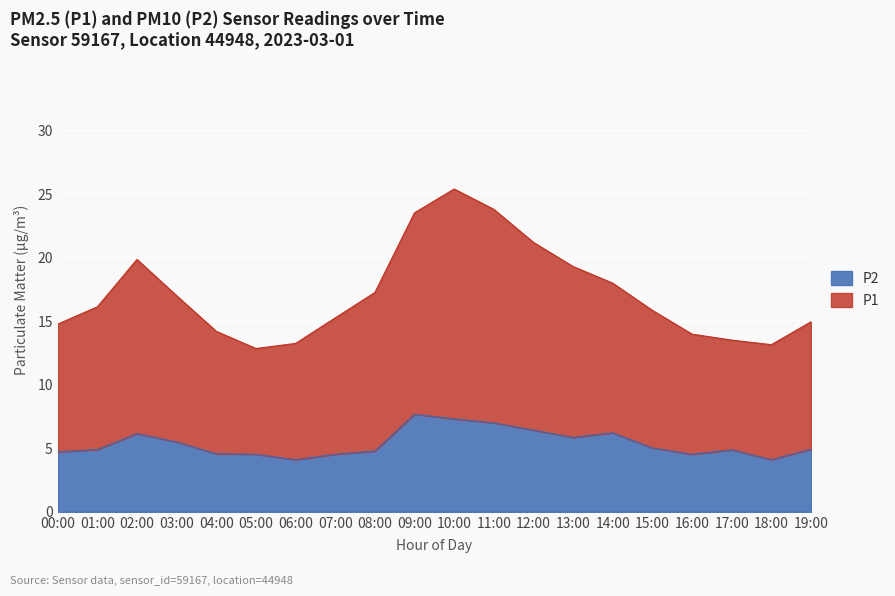

Rank the categories by P2 value from highest to lowest.

09:00, 10:00, 11:00, 12:00, 14:00, 02:00, 13:00, 03:00, 15:00, 19:00, 01:00, 17:00, 08:00, 00:00, 04:00, 05:00, 07:00, 16:00, 06:00, 18:00